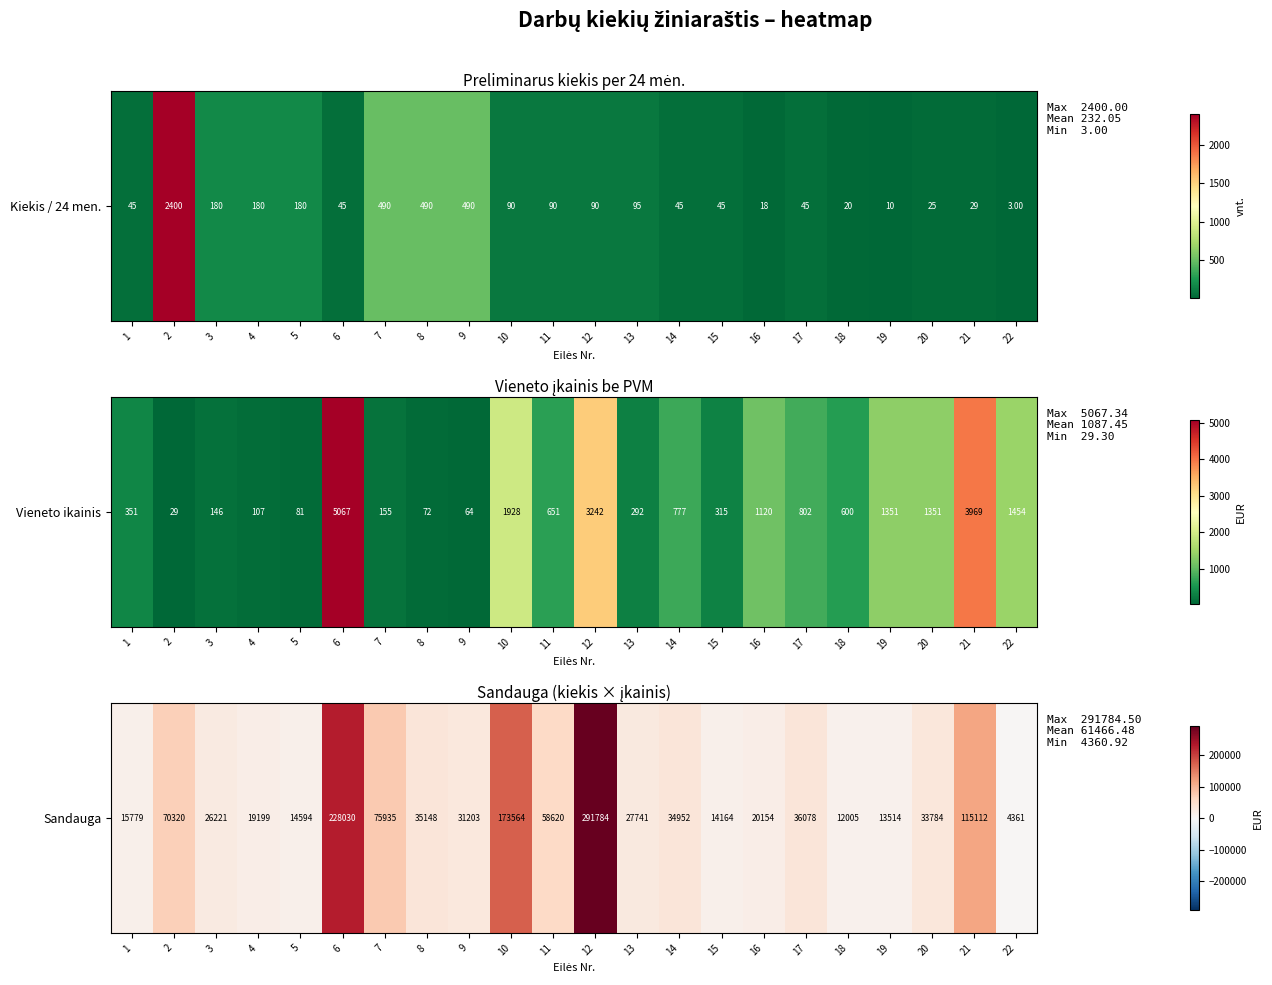

What is the change in value from 12 to 14?

-256832.5